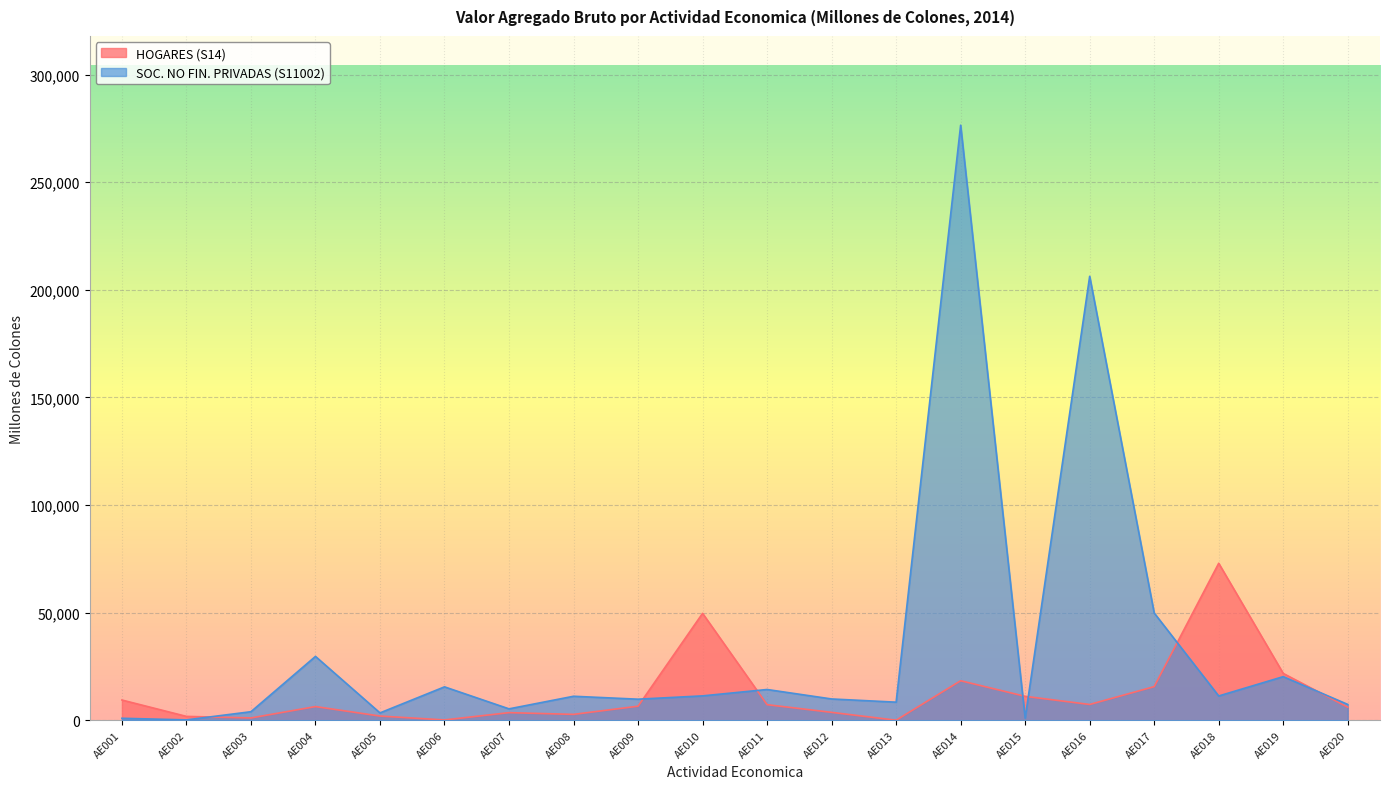

How many lines are shown in the chart?

2